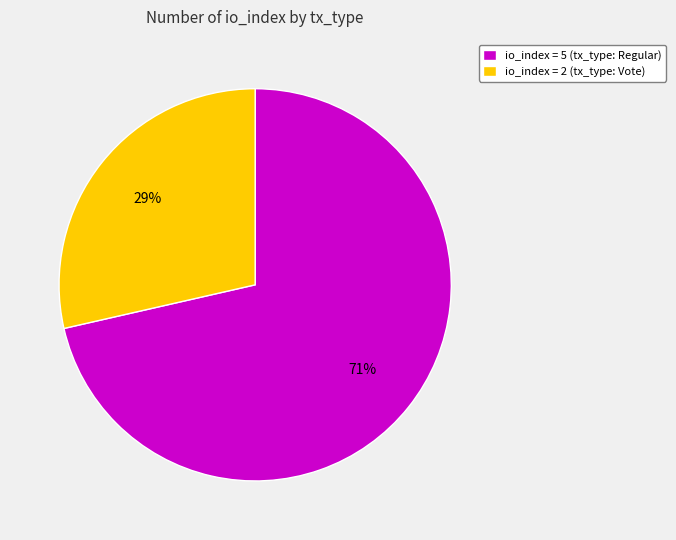

To the nearest percent, what percentage of the pie is io_index = 2 (tx_type: Vote)?

29%